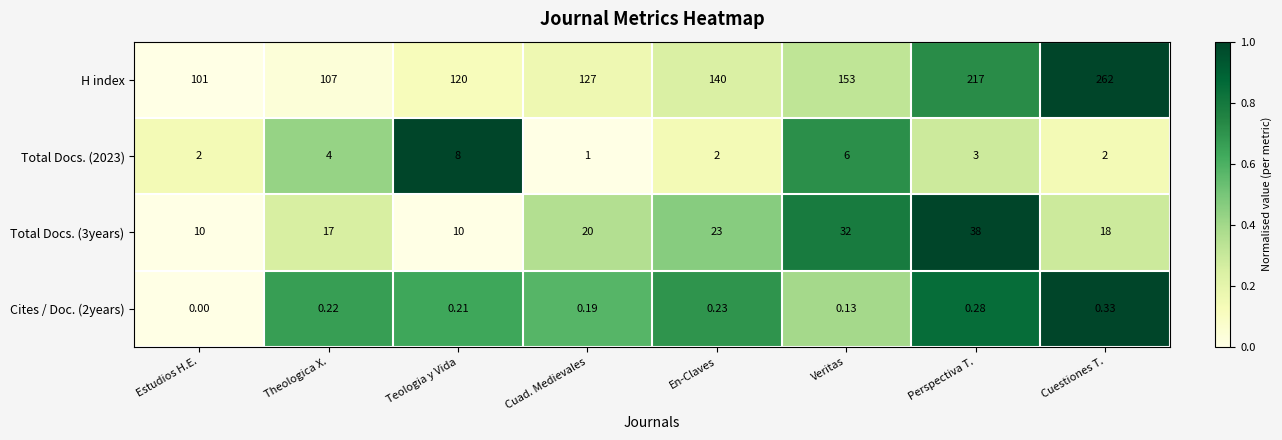

How many data points in Total Docs. (2023) are less than 3?

4